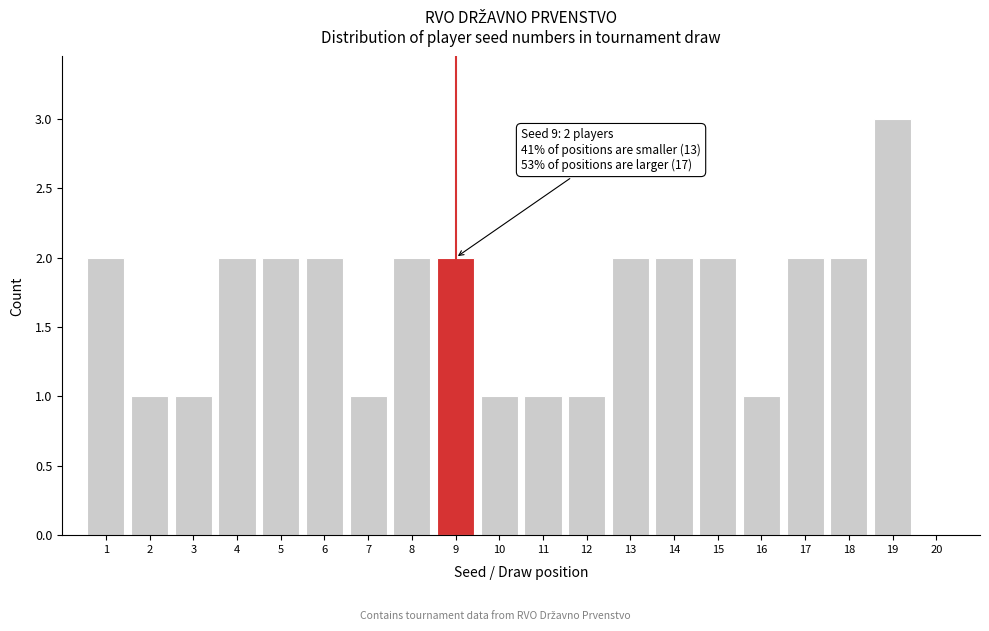

Which range on the x-axis has the tallest bar?

18.5 to 19.5